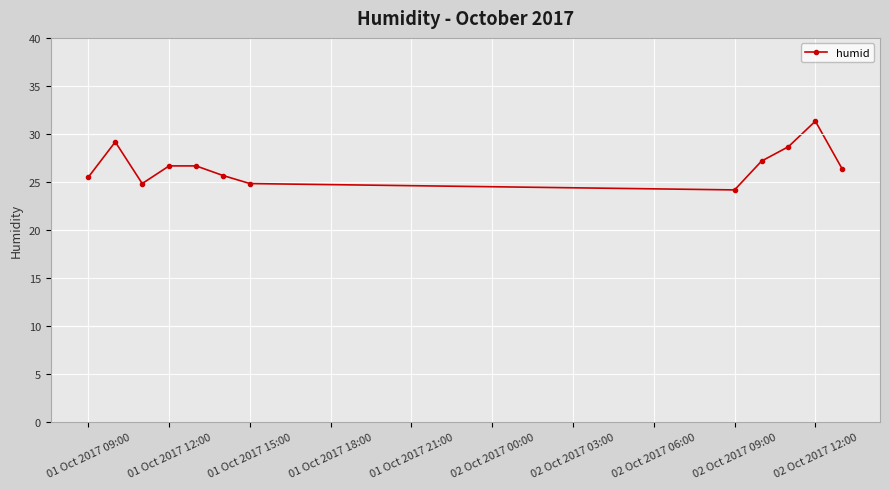

What is the minimum value shown in the chart?

24.2